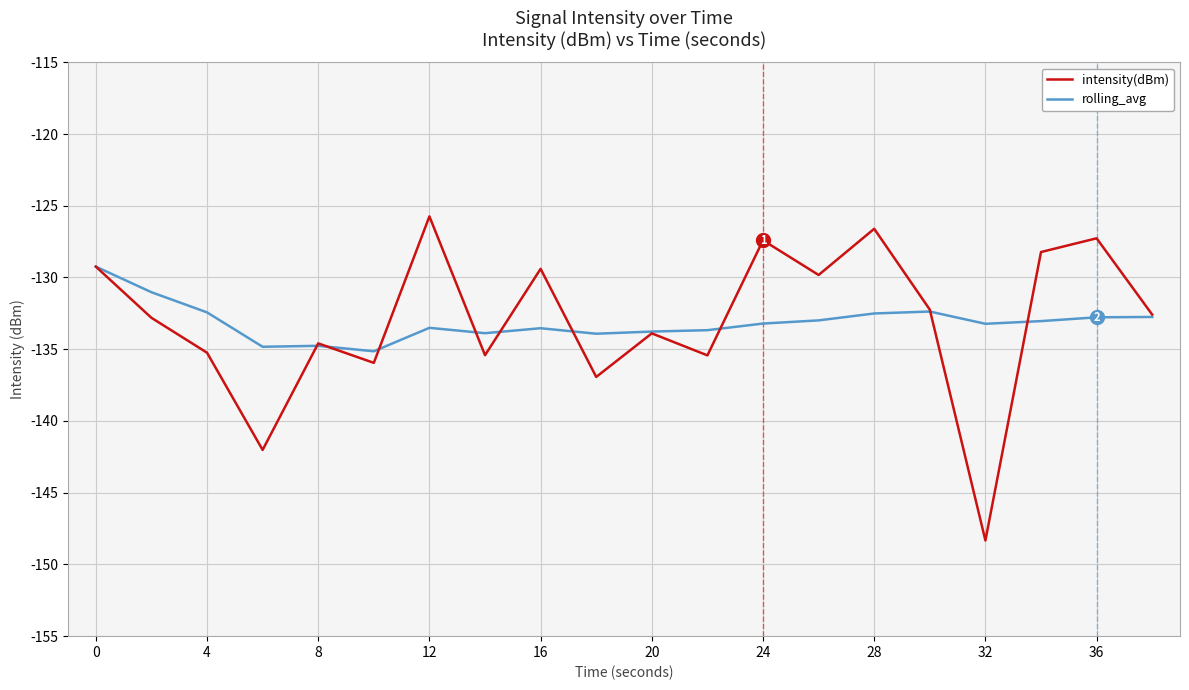

Is this an area chart (filled region under the line)?

No